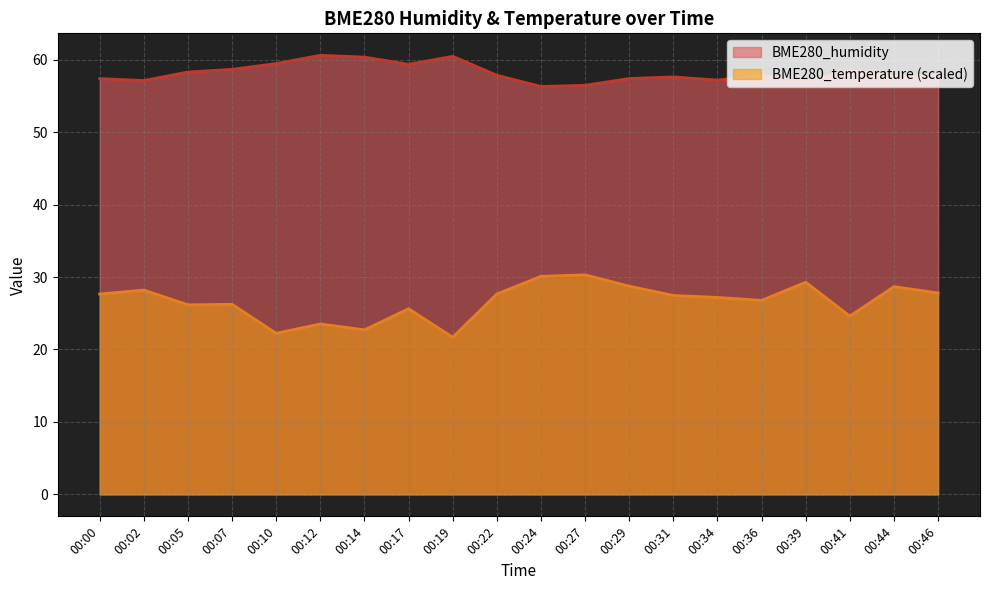

Rank the series by their average value, from highest to lowest.

BME280_humidity, BME280_temperature (scaled)